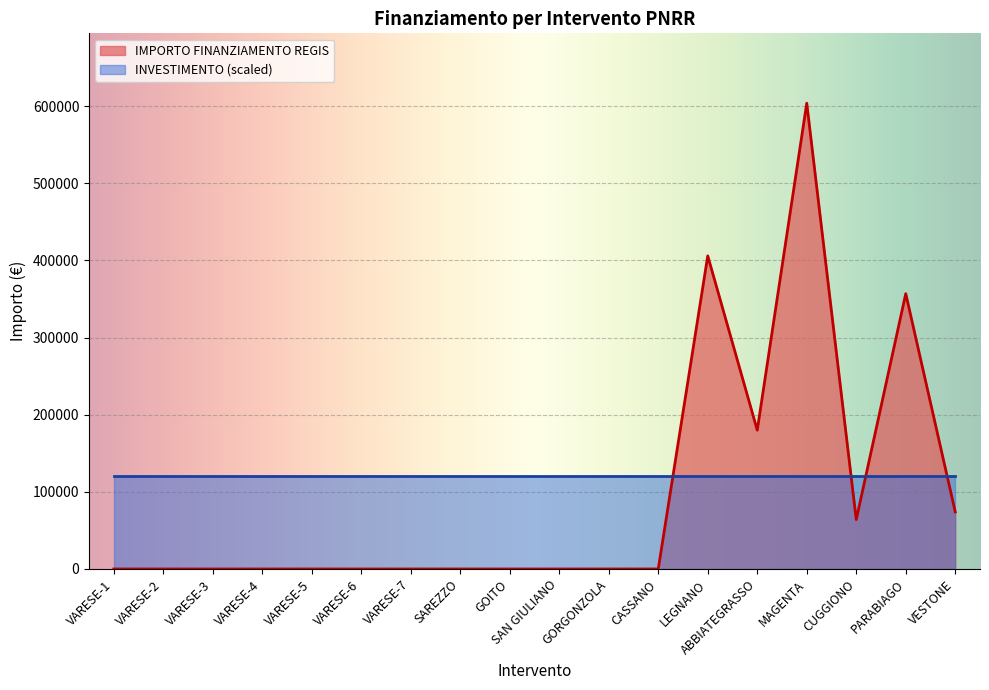

List the labels in order of value, largest first.

MAGENTA, LEGNANO, PARABIAGO, ABBIATEGRASSO, VESTONE, CUGGIONO, VARESE-1, VARESE-2, VARESE-3, VARESE-4, VARESE-5, VARESE-6, VARESE-7, SAREZZO, GOITO, SAN GIULIANO, GORGONZOLA, CASSANO